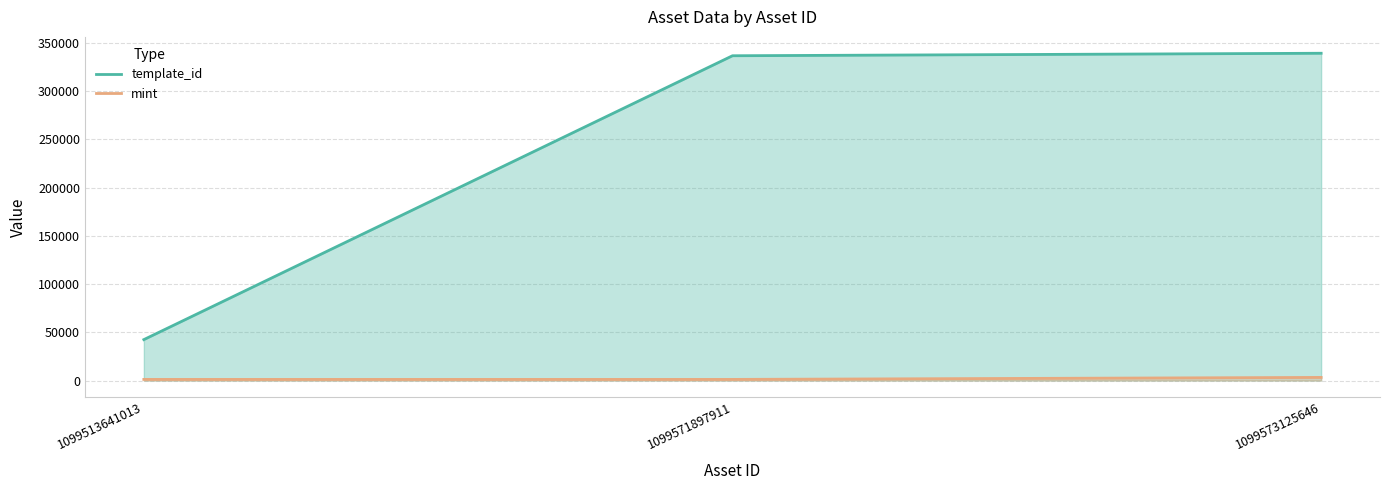

Rank the series by their average value, from highest to lowest.

template_id, mint